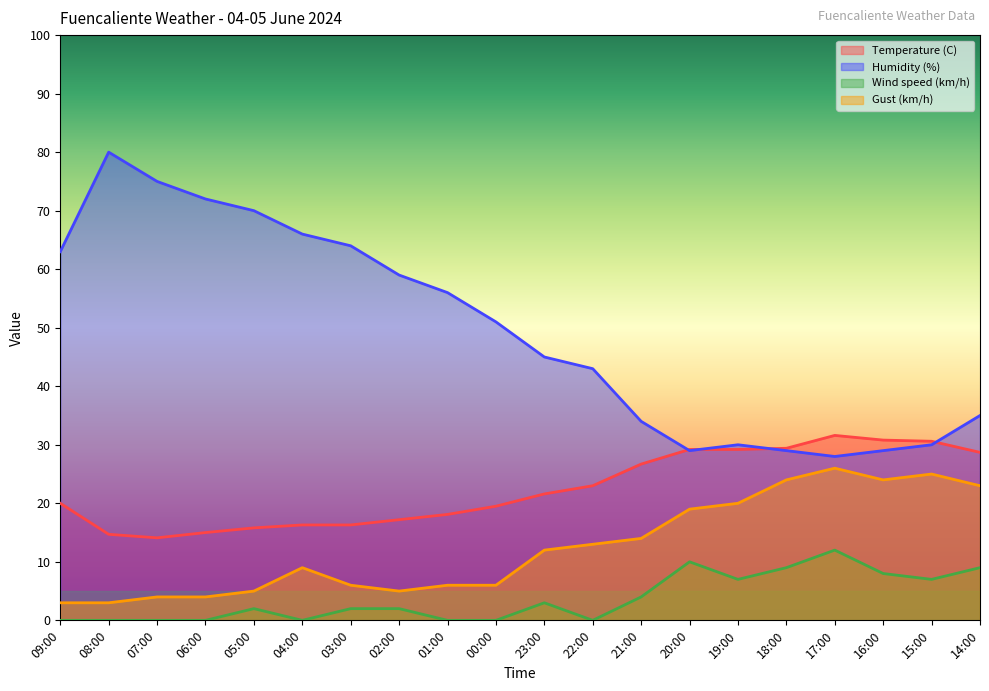

Where is the first local maximum for Humidity (%)?

08:00